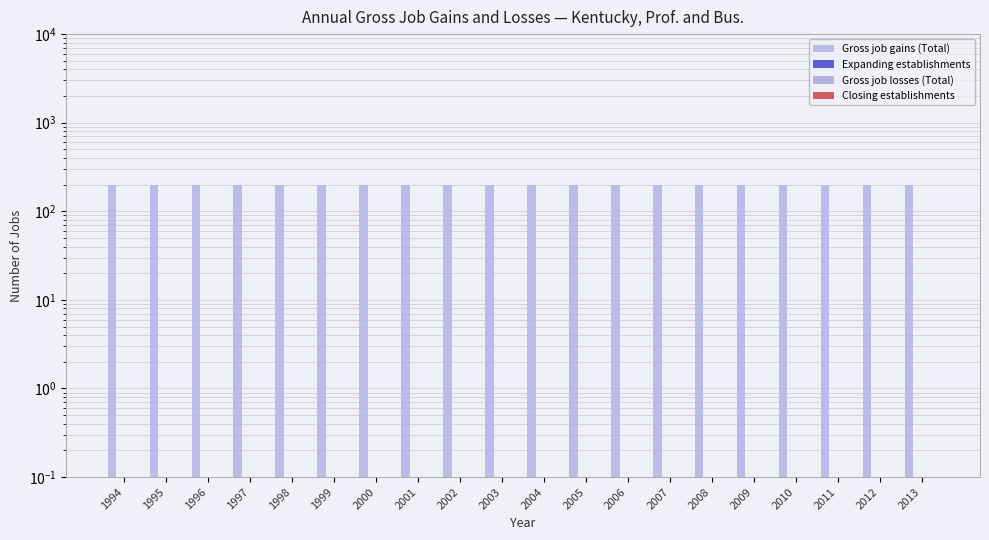

What is the maximum value for Gross job gains (Total)?

200